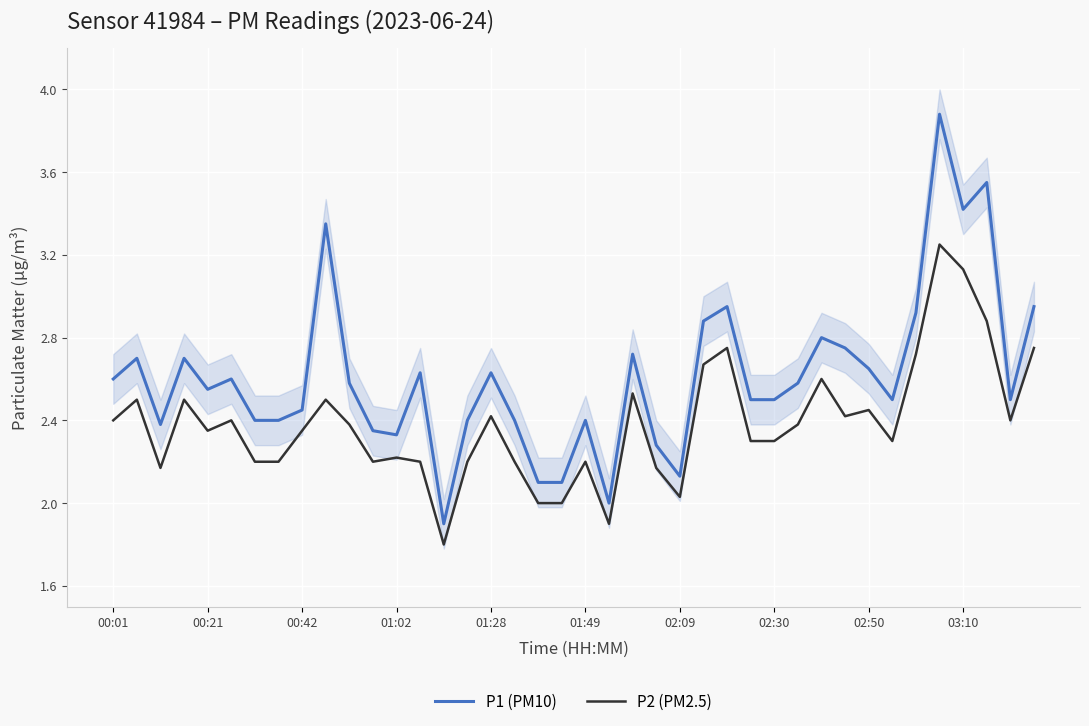

At which label does P2 (PM2.5) first exceed 2?

00:01